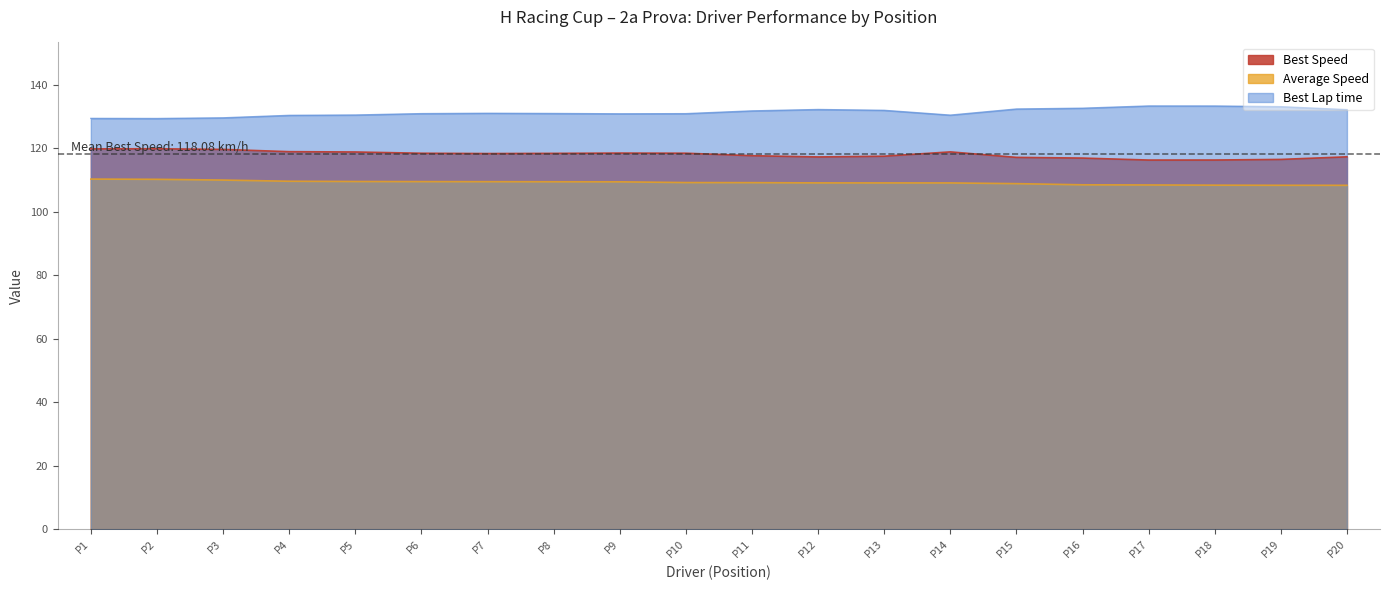

Which series has the largest total across all categories?

Best Lap time